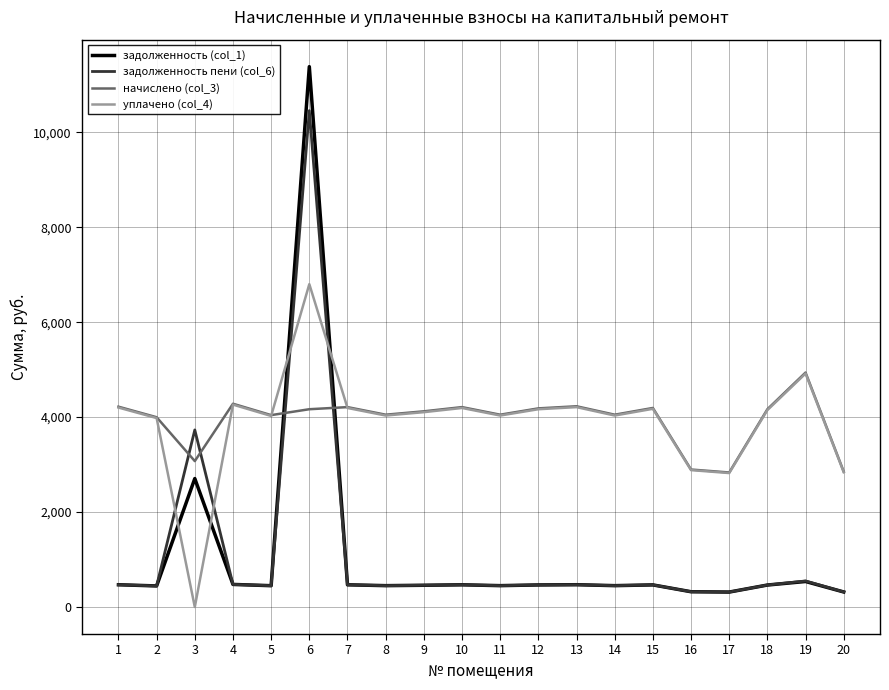

What is the total value across all series at 18?

9240.2